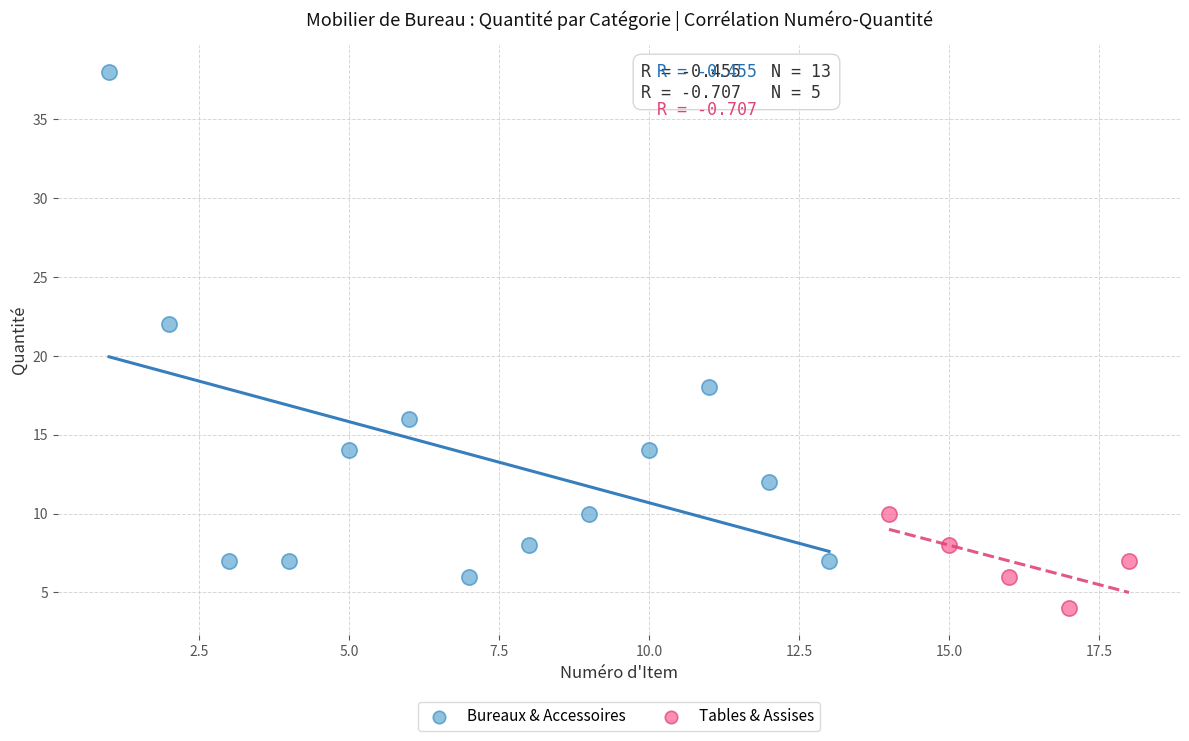

Which series reaches the minimum Y coordinate?

Tables & Assises